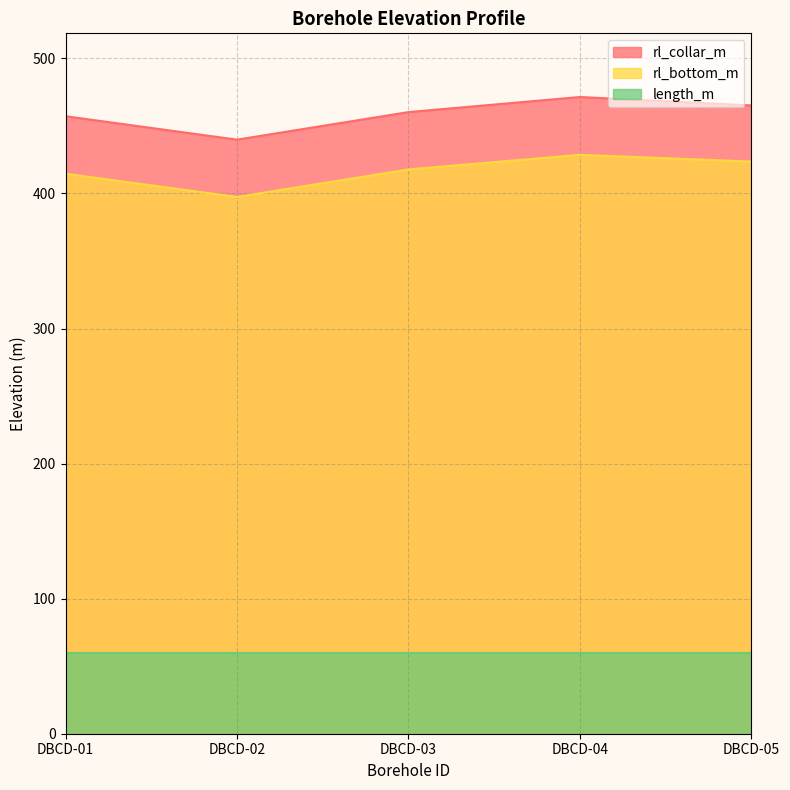

Does the chart have visible grid lines?

Yes